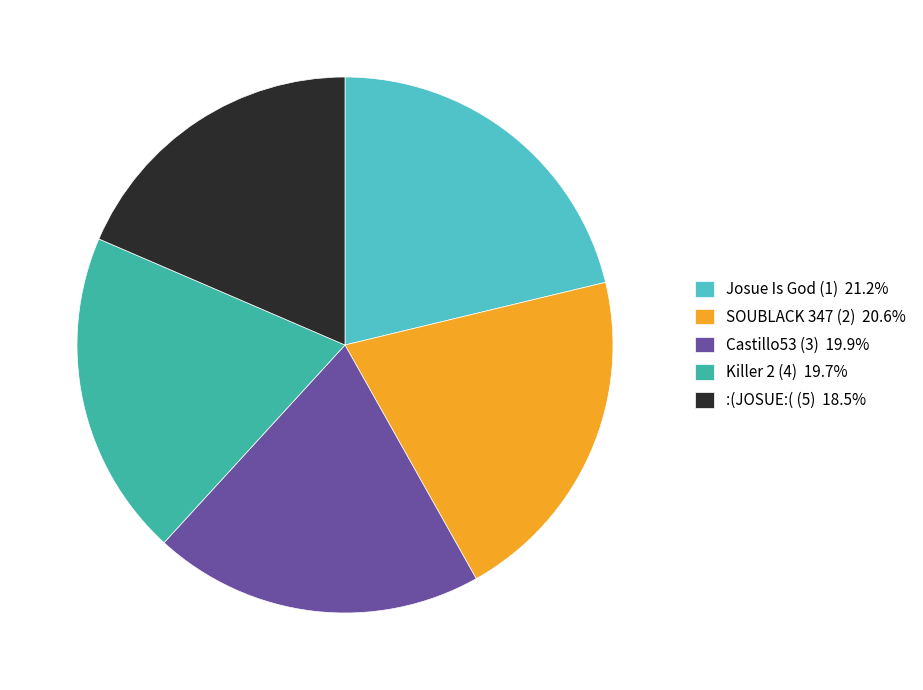

Do :(JOSUE:( (5) 18.5% and Castillo53 (3) 19.9% together represent more than half of the pie?

No